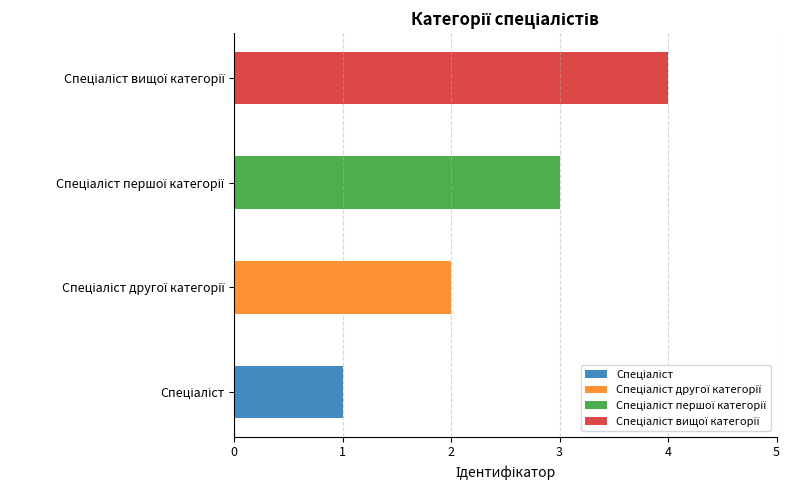

List the labels in order of value, smallest first.

Спеціаліст, Спеціаліст другої категорії, Спеціаліст першої категорії, Спеціаліст вищої категорії